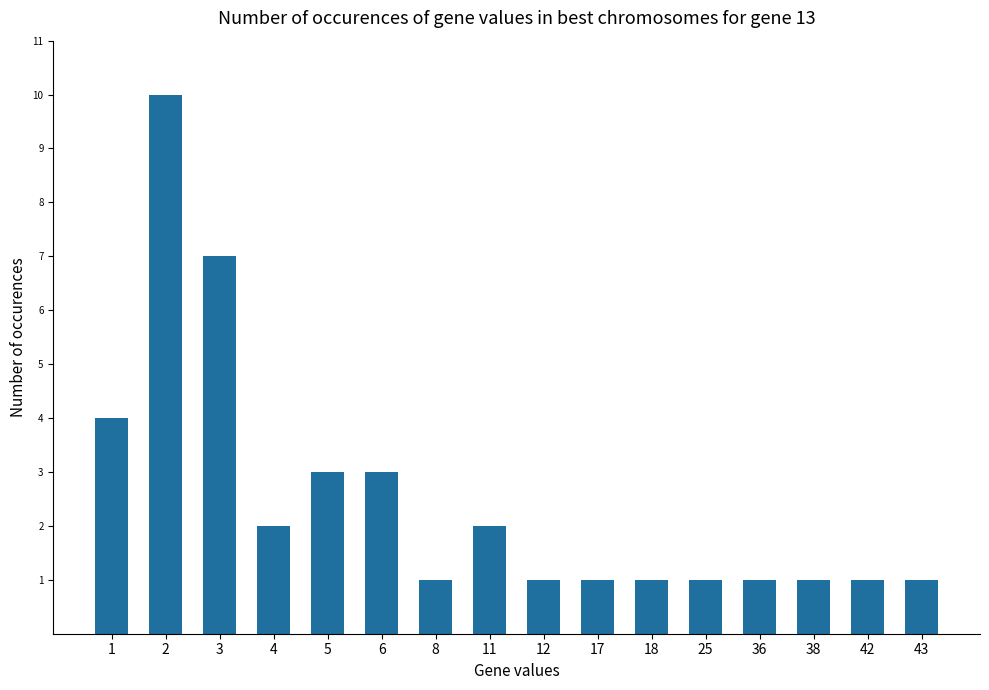

What is the greatest value displayed?

10